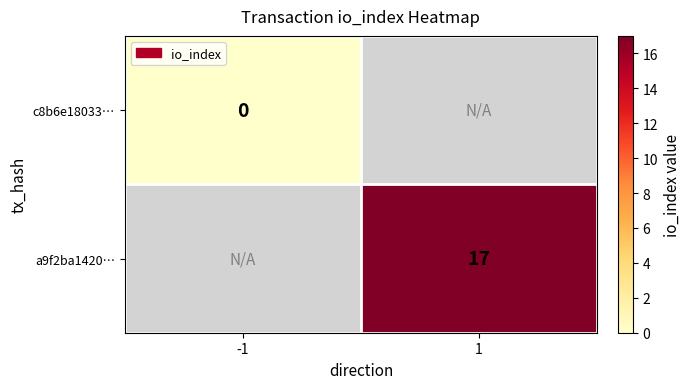

True or false: a9f2ba1420… has a value of 25 at 1.

False